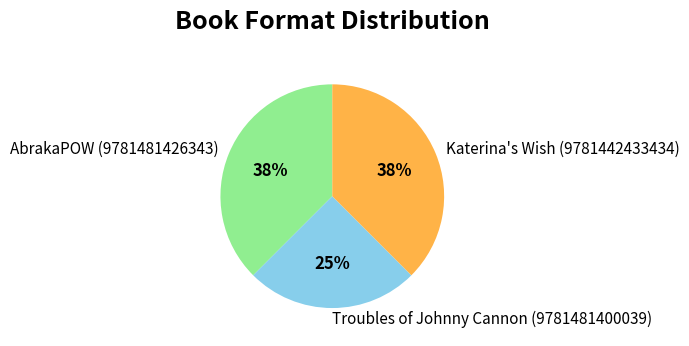

What is the smallest slice in the pie chart?

Troubles of Johnny Cannon (9781481400039)